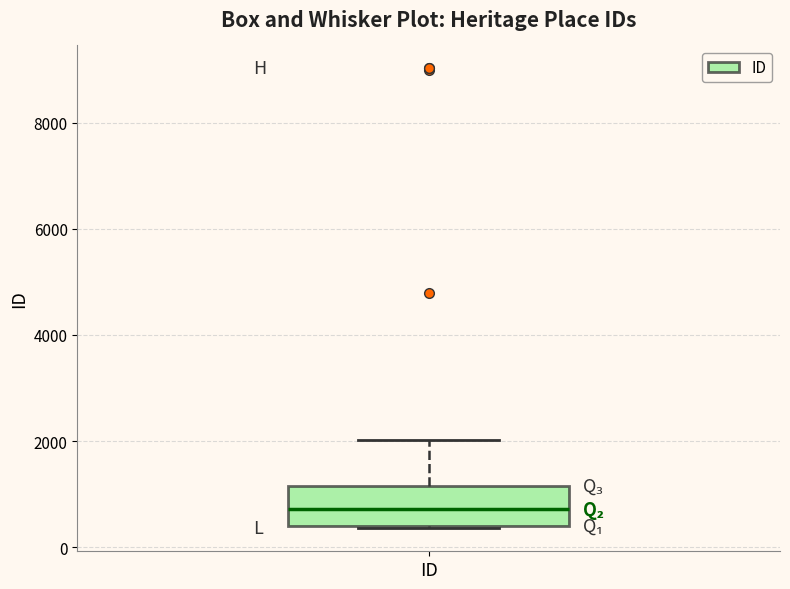

Where does the median line of the box for ID sit on the y-axis? The values are not printed on the chart, so give them approximately, as read against the axis.

800